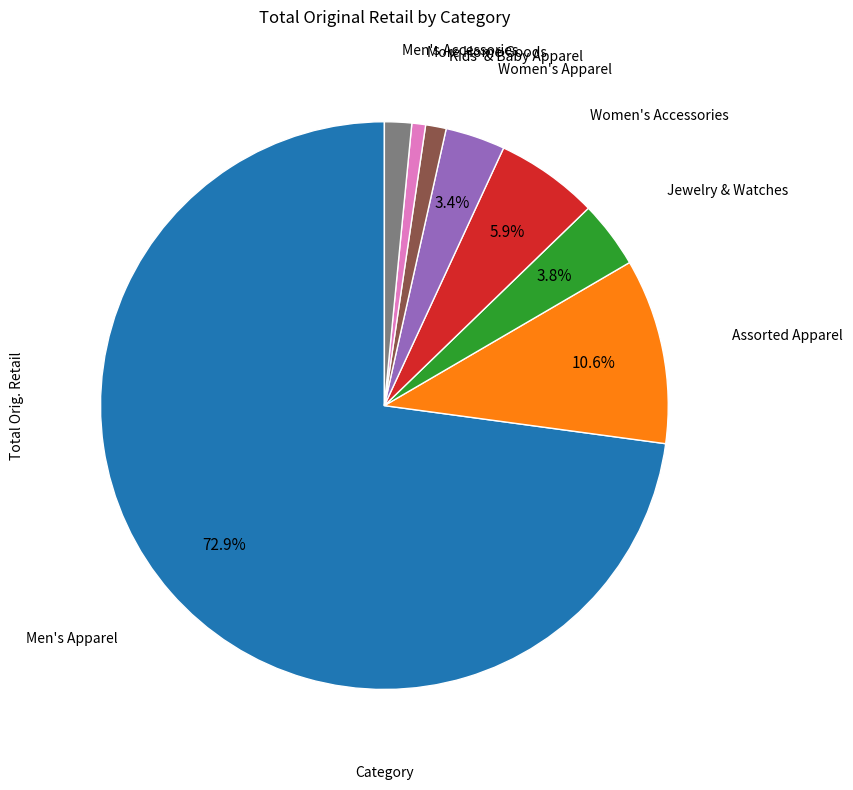

What is the largest slice in the pie chart?

Men's Apparel